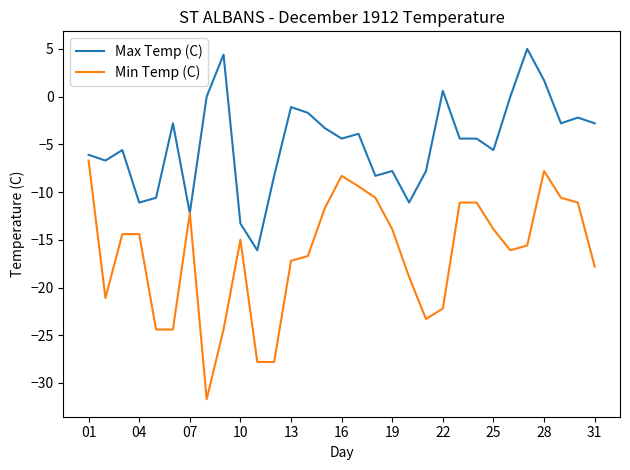

List the series in order of their overall mean, lowest first.

Min Temp (C), Max Temp (C)